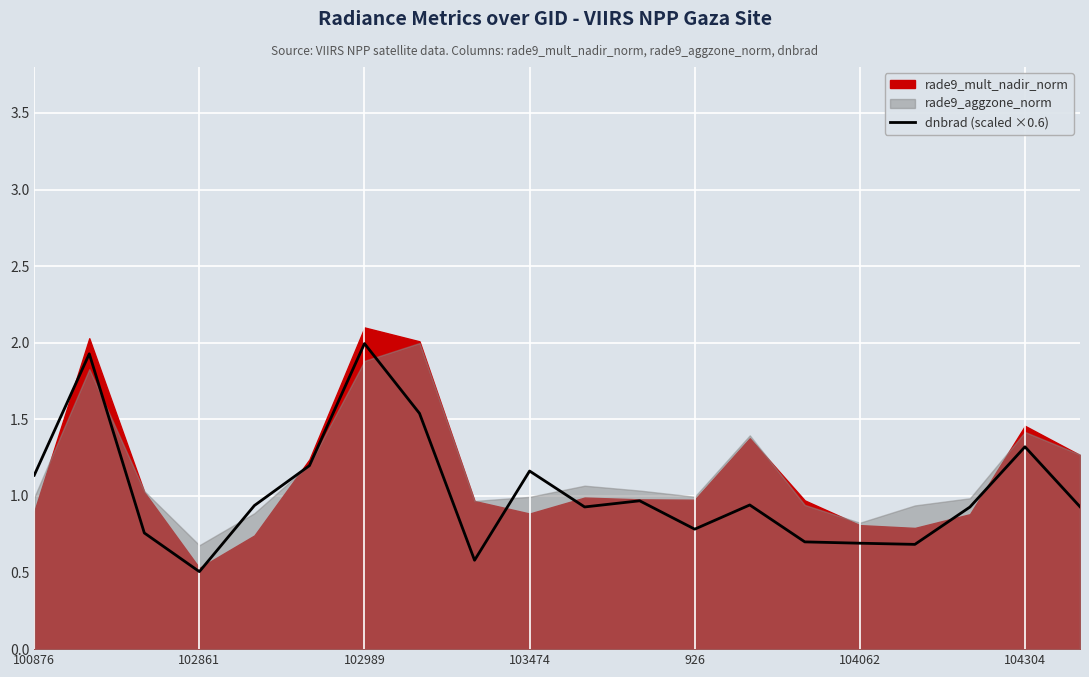

What is the difference between the maximum and minimum values?

1.5